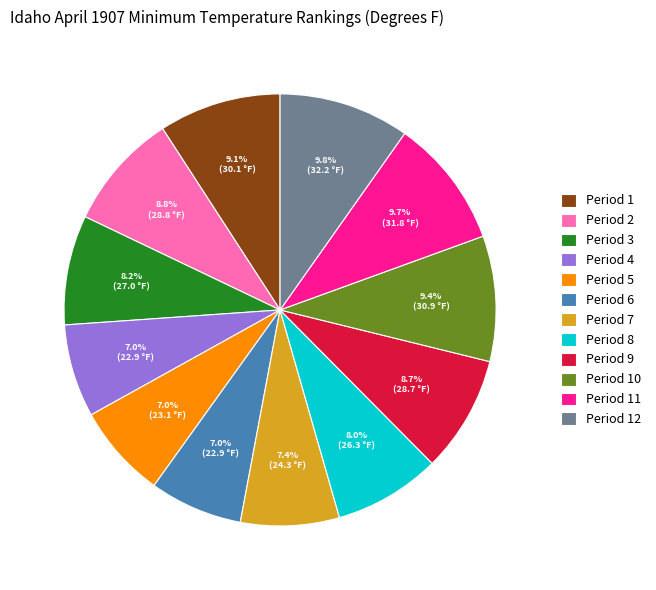

What is the ratio of the value at Period 11 to the value at Period 10?

1.0